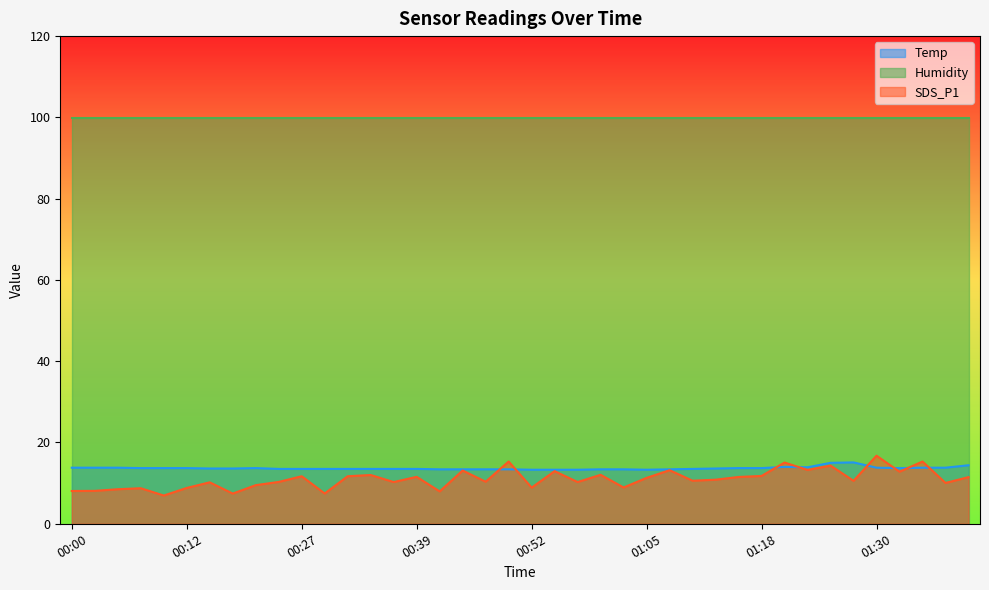

At 00:12, list the series in order from largest to smallest.

Humidity, Temp, SDS_P1